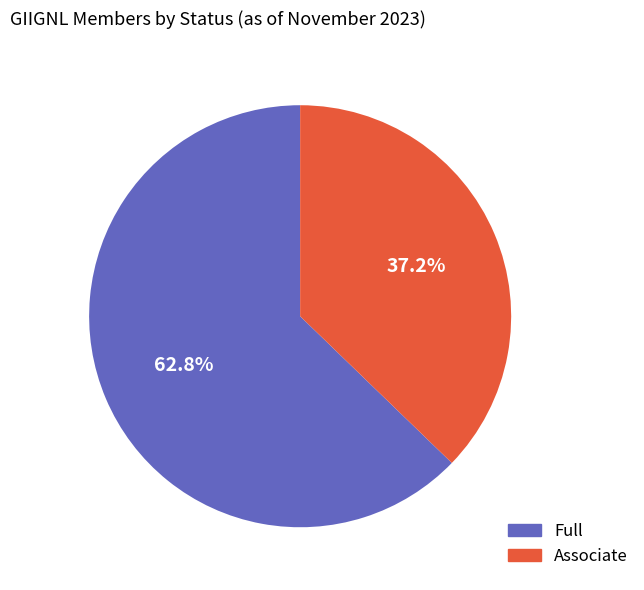

To the nearest percent, what is the combined percentage of Associate and Full?

100%